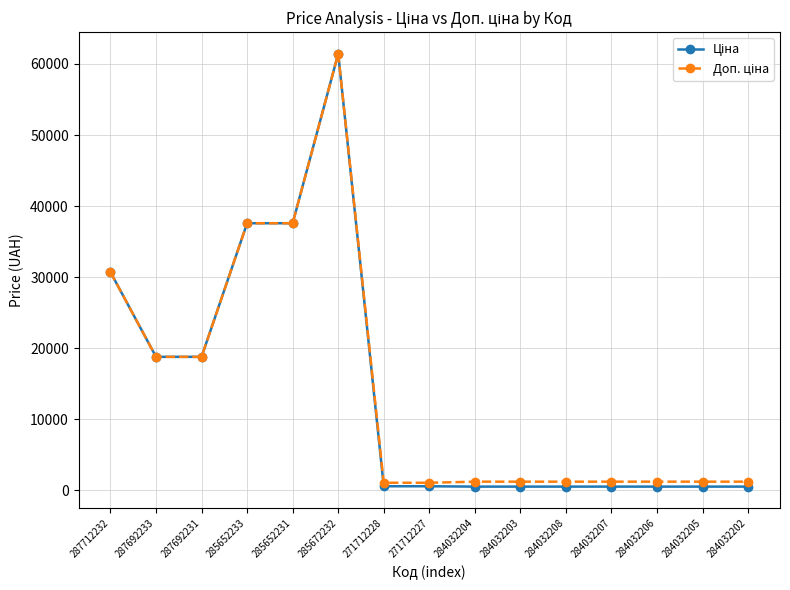

At which category is the sum across all series the highest?

285672232